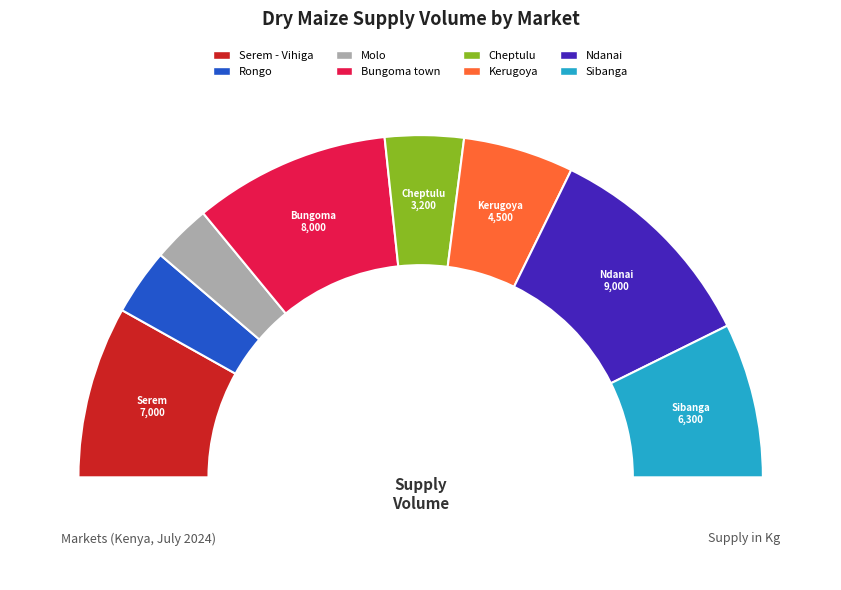

Is it true that Serem - Vihiga is 16% of the pie?

True